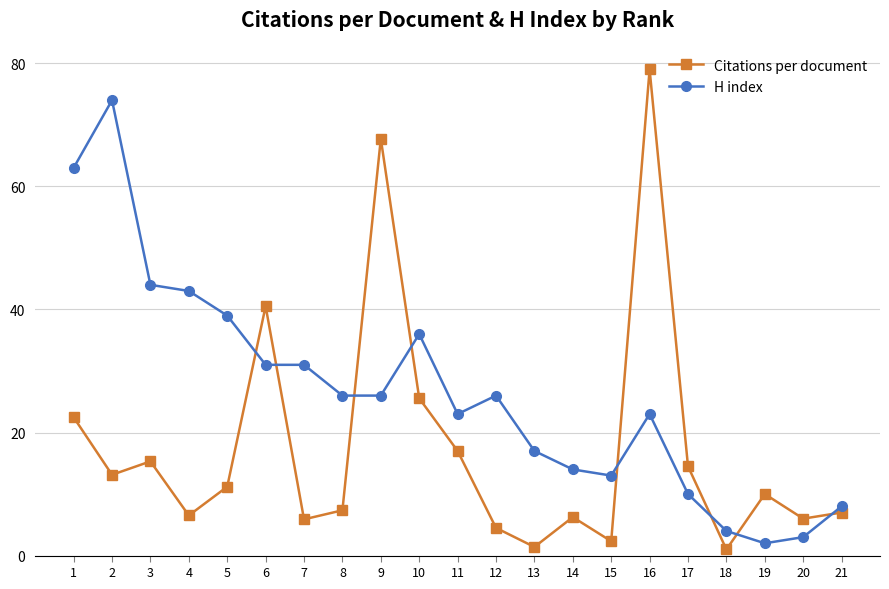

What is the spread (max minus min) of values at 10?

10.4